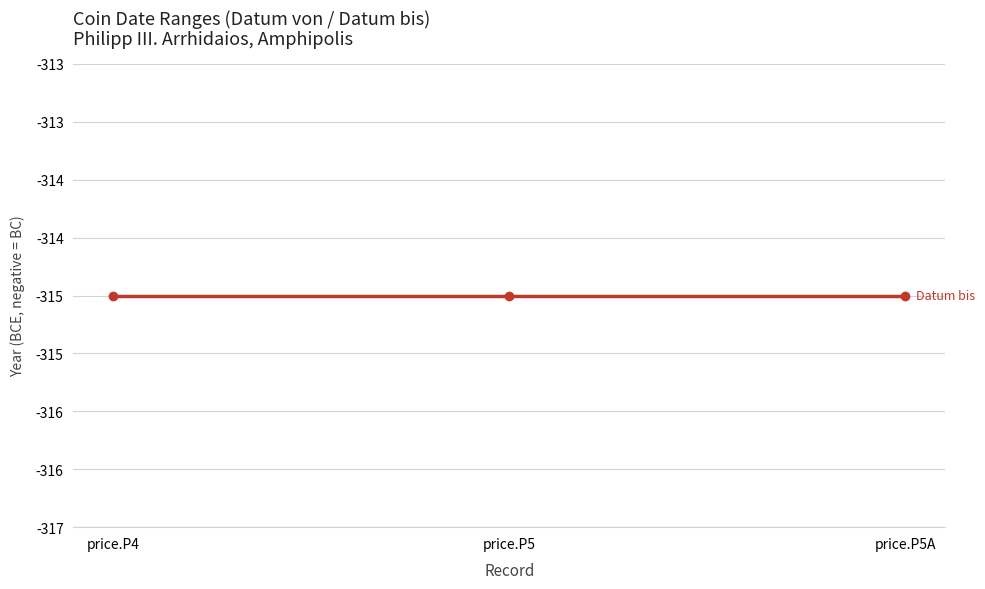

Which label corresponds to the largest value in the chart?

price.P4